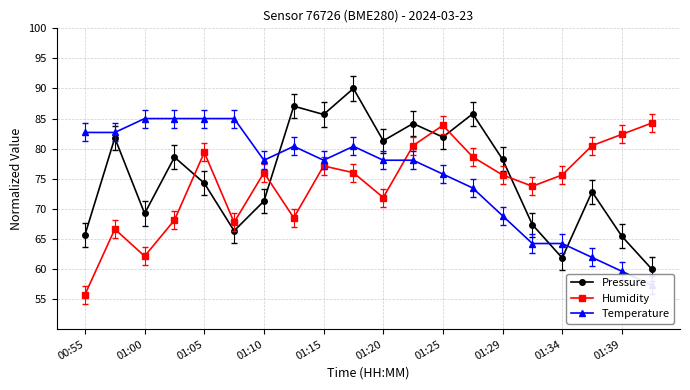

True or false: Humidity has a value of 83.9 at 01:25.

True